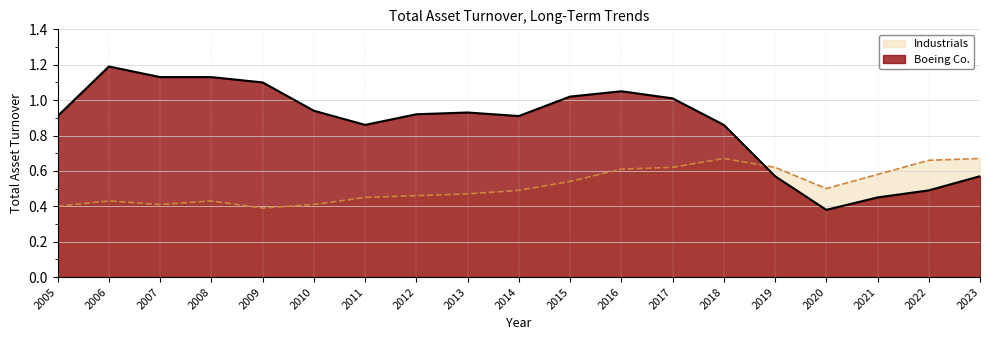

Reading left to right, what are all the values shown in this chart?

Boeing Co.: 2005=0.9	2006=1.2	2007=1.1	2008=1.1	2009=1.1	2010=0.9	2011=0.9	2012=0.9	2013=0.9	2014=0.9	2015=1.0	2016=1.1	2017=1.0	2018=0.9	2019=0.6	2020=0.4	2021=0.5	2022=0.5	2023=0.6
Industrials: 2005=0.4	2006=0.4	2007=0.4	2008=0.4	2009=0.4	2010=0.4	2011=0.5	2012=0.5	2013=0.5	2014=0.5	2015=0.5	2016=0.6	2017=0.6	2018=0.7	2019=0.6	2020=0.5	2021=0.6	2022=0.7	2023=0.7